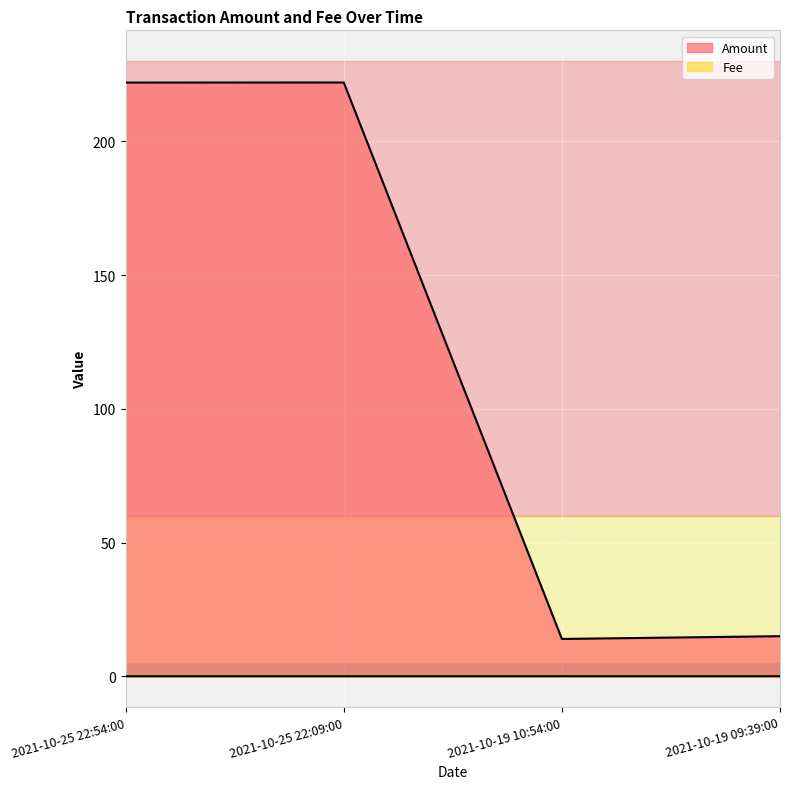

What is the value of the Amount point at the 1st from the left?

222.0